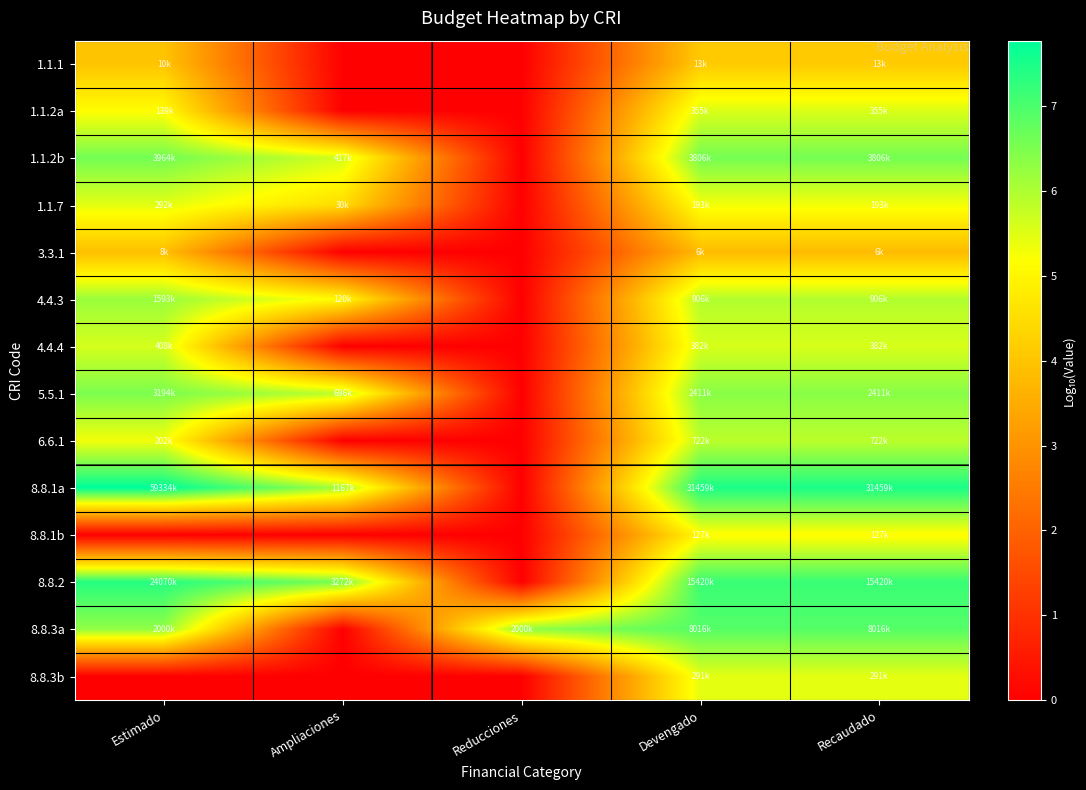

List the series in order of their peak value, lowest first.

3.3.1, 1.1.1, 8.8.1b, 8.8.3b, 1.1.7, 1.1.2a, 4.4.4, 6.6.1, 4.4.3, 5.5.1, 1.1.2b, 8.8.3a, 8.8.2, 8.8.1a